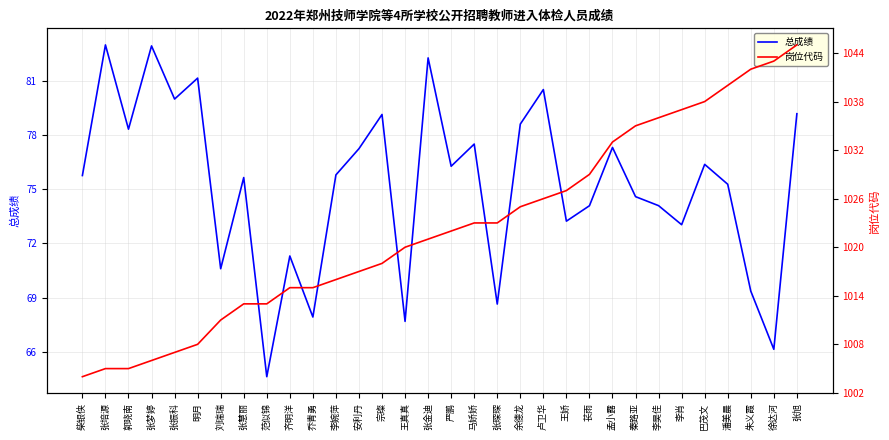

What is the label of the 16th point from the left?

张金迪